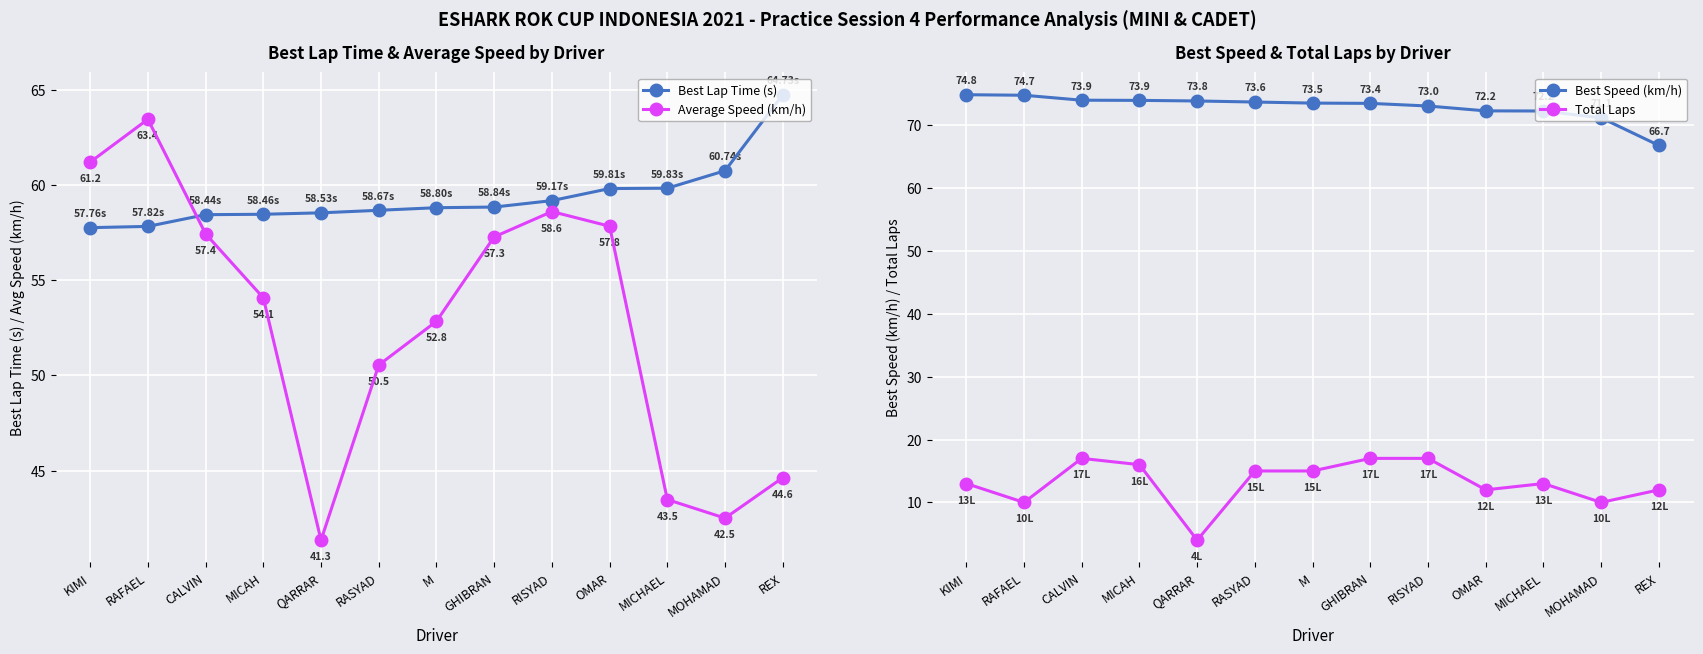

True or false: Best Speed (km/h) and Average Speed (km/h) intersect in this chart.

False